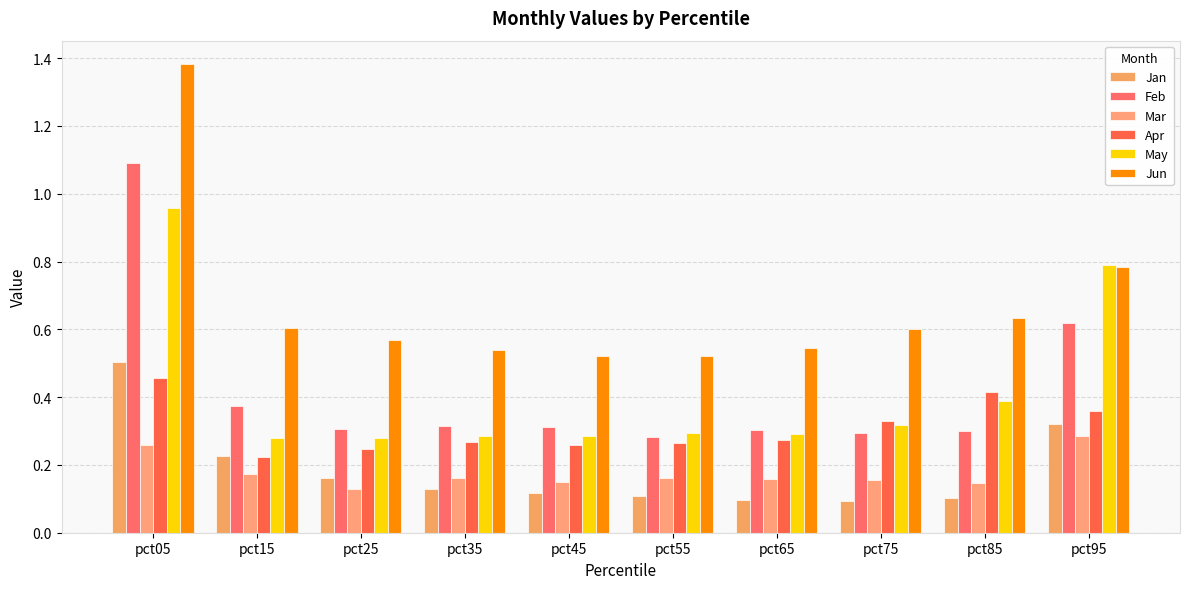

What is the spread (max minus min) of values at pct85?

0.5